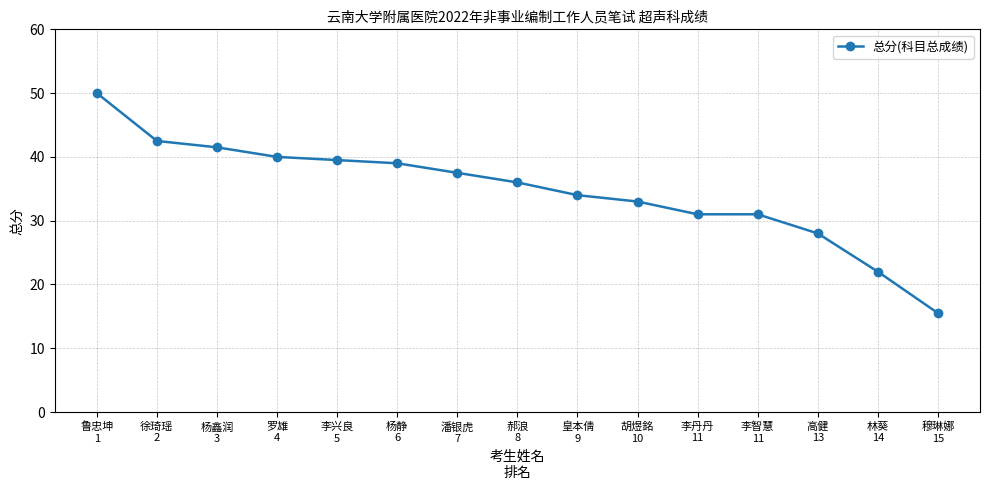

Does the chart display data point markers on the line(s)?

Yes